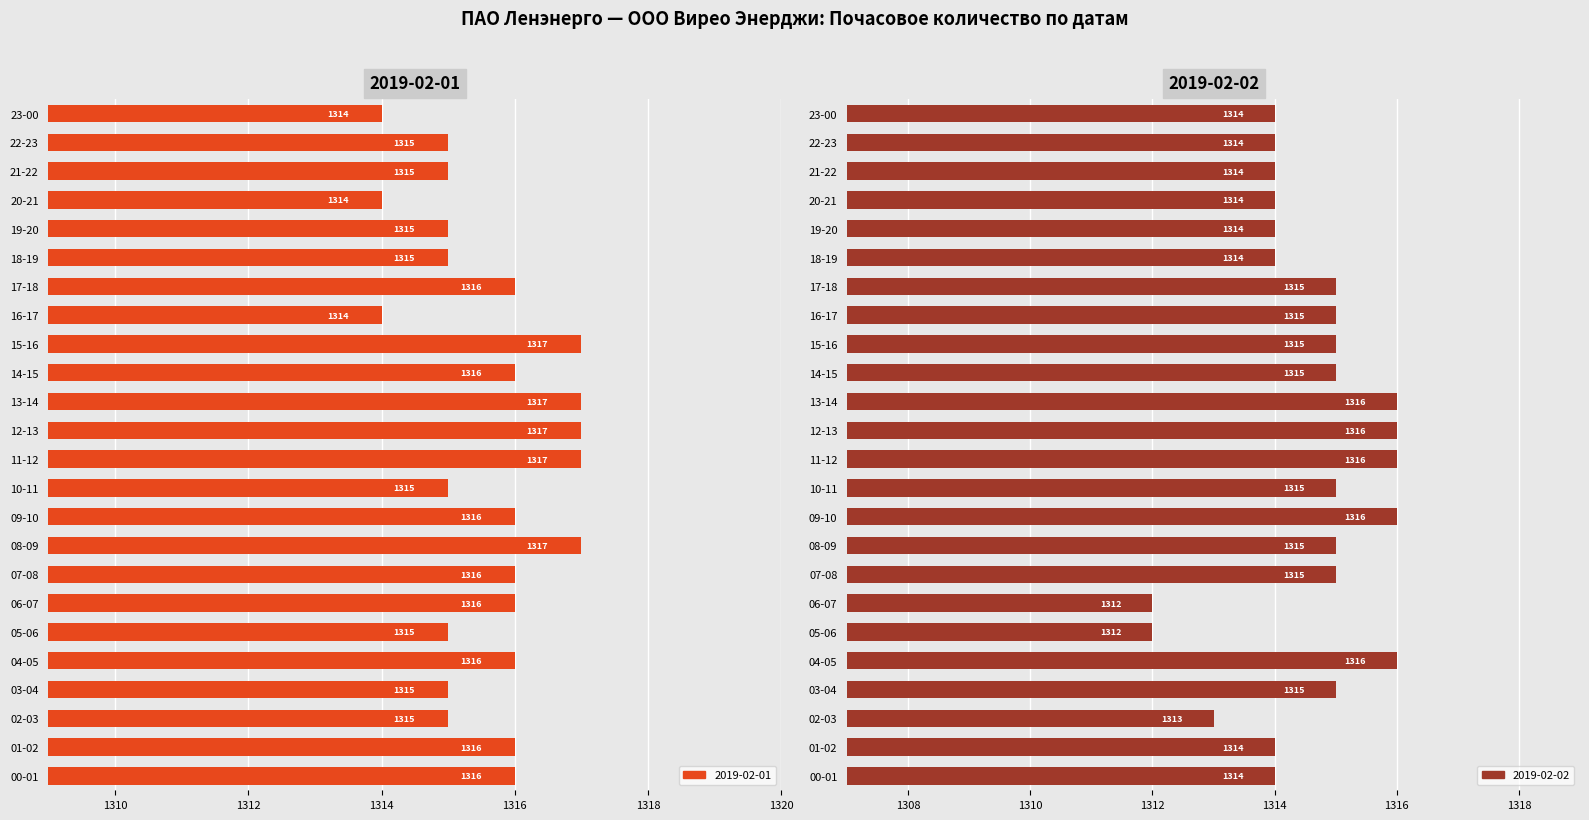

What is the difference between the maximum and minimum values in the 2019-02-01 series?

3